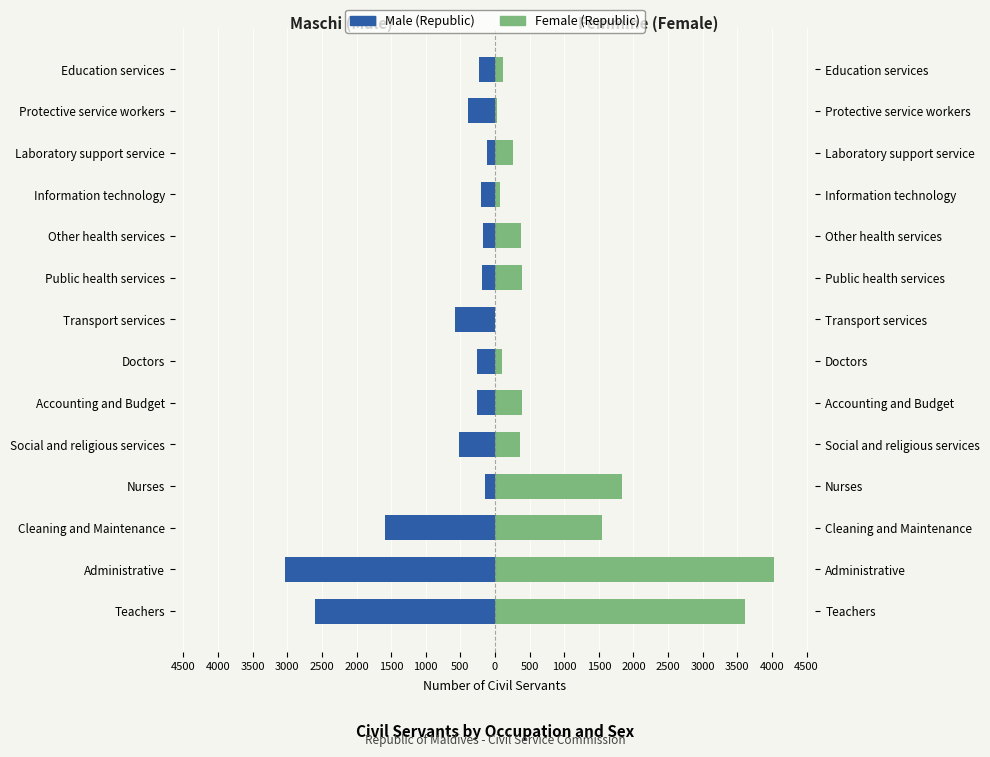

What is the spread (max minus min) of values at Other health services?

549